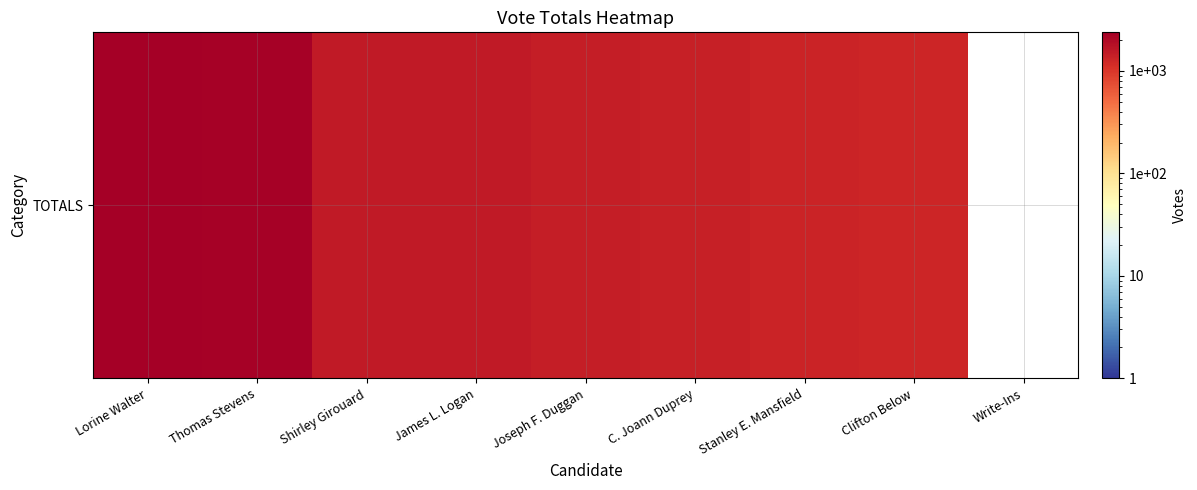

What is the greatest value displayed?

2377